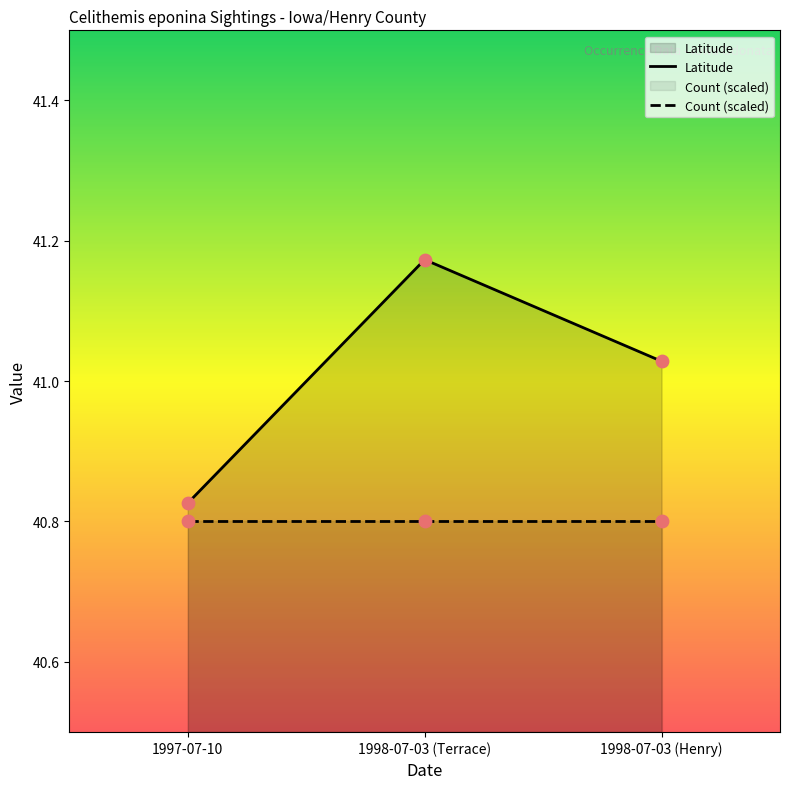

Which series contains the highest Y value?

Latitude